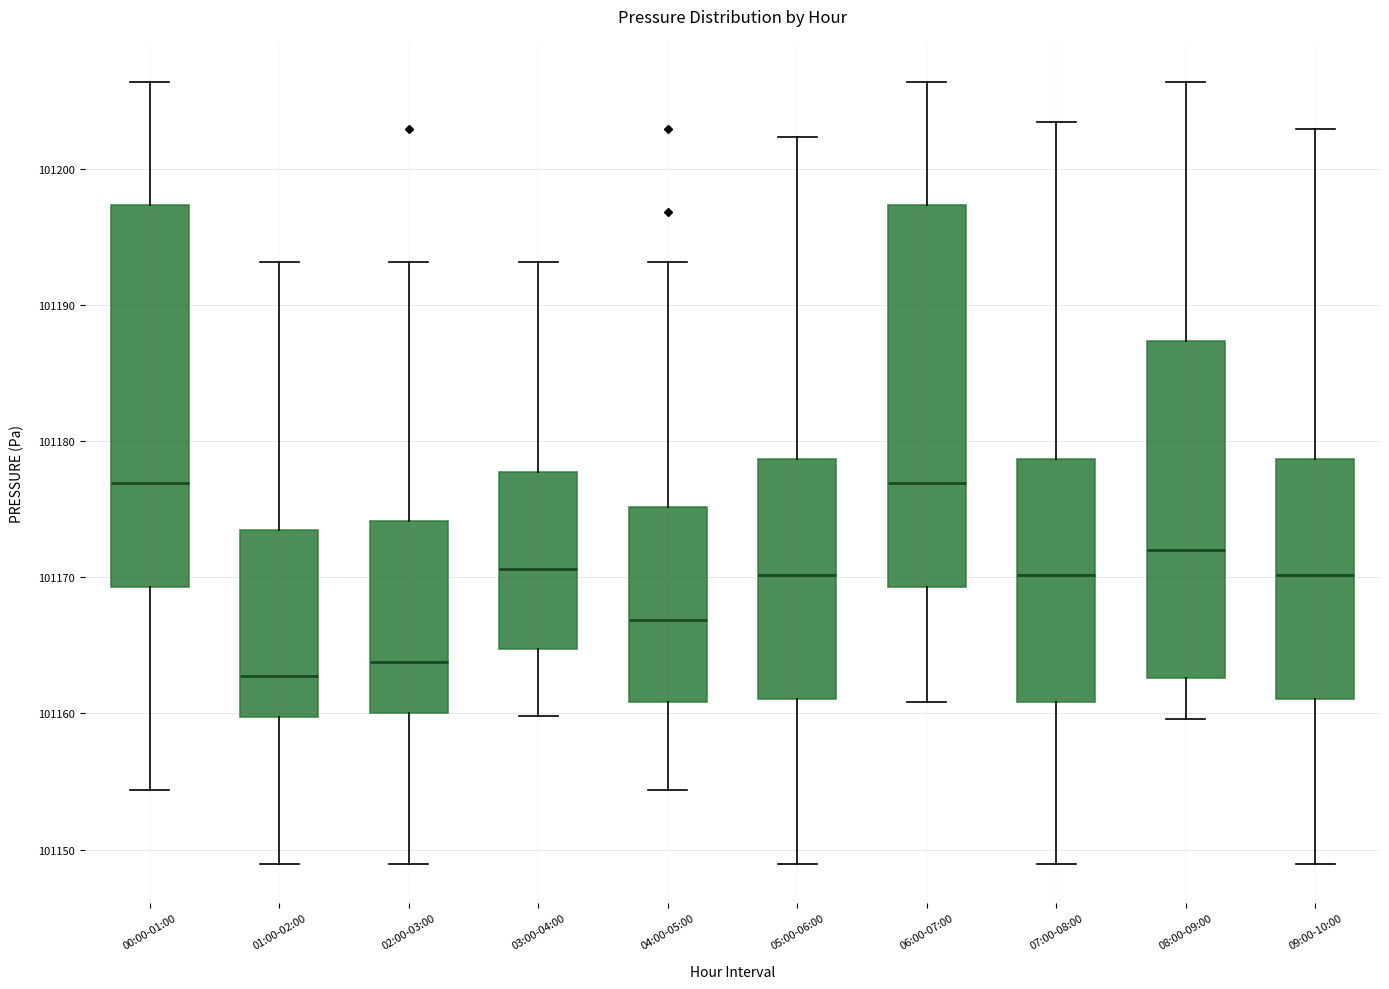

Reading left to right, transcribe this box plot: for each box, give where its median line is, the range the box spans, and where its two whiskers end, as read against the y-axis. The values are not printed on the chart, so give them approximately, as read against the axis.

00:00-01:00: median 101177, box 101169 to 101197, whiskers 101154 to 101206
01:00-02:00: median 101163, box 101160 to 101173, whiskers 101149 to 101193
02:00-03:00: median 101164, box 101160 to 101174, whiskers 101149 to 101193
03:00-04:00: median 101171, box 101165 to 101178, whiskers 101160 to 101193
04:00-05:00: median 101167, box 101161 to 101175, whiskers 101154 to 101193
05:00-06:00: median 101170, box 101161 to 101179, whiskers 101149 to 101202
06:00-07:00: median 101177, box 101169 to 101197, whiskers 101161 to 101206
07:00-08:00: median 101170, box 101161 to 101179, whiskers 101149 to 101203
08:00-09:00: median 101172, box 101163 to 101187, whiskers 101160 to 101206
09:00-10:00: median 101170, box 101161 to 101179, whiskers 101149 to 101203